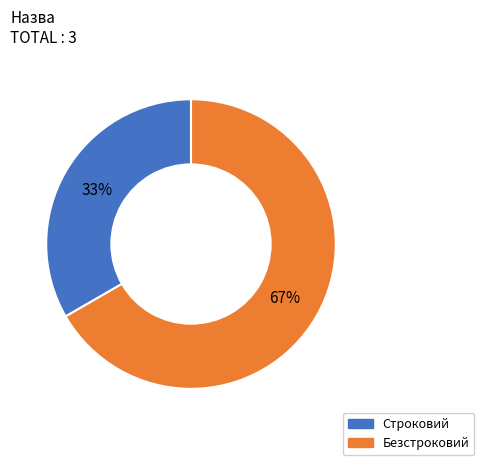

To the nearest percent, what is the combined percentage of Безстроковий and Строковий?

100%